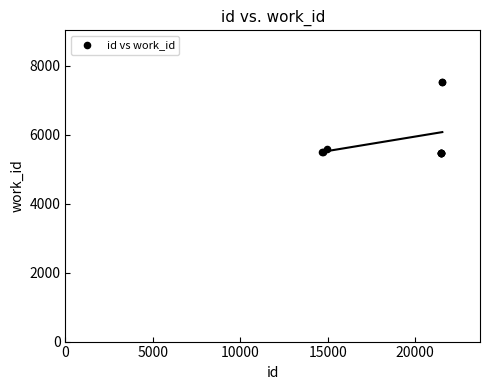

What Y value in the scatter plot is closest to 6496?

5588